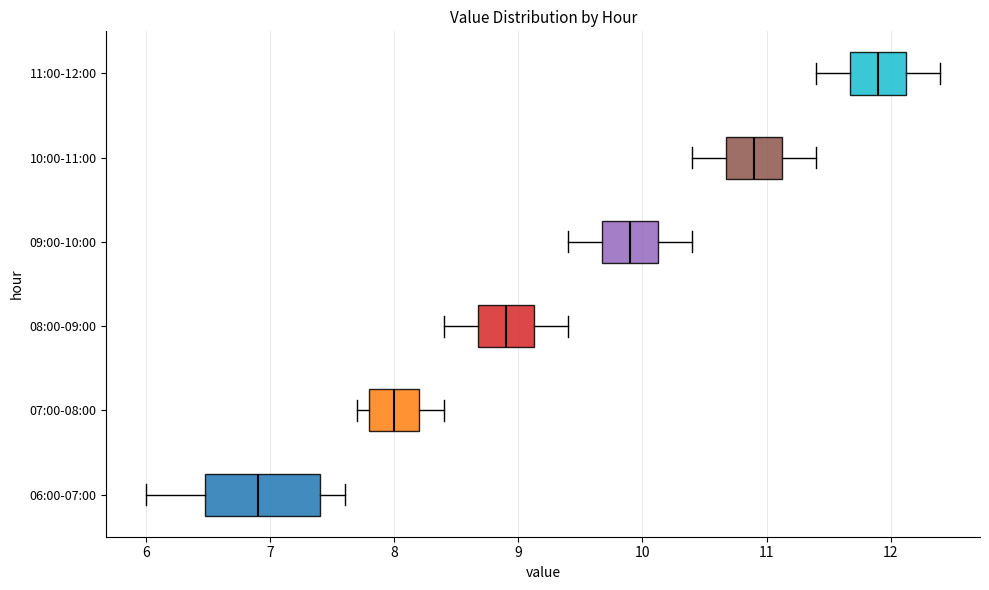

Which box has the furthest to the left median line?

06:00-07:00